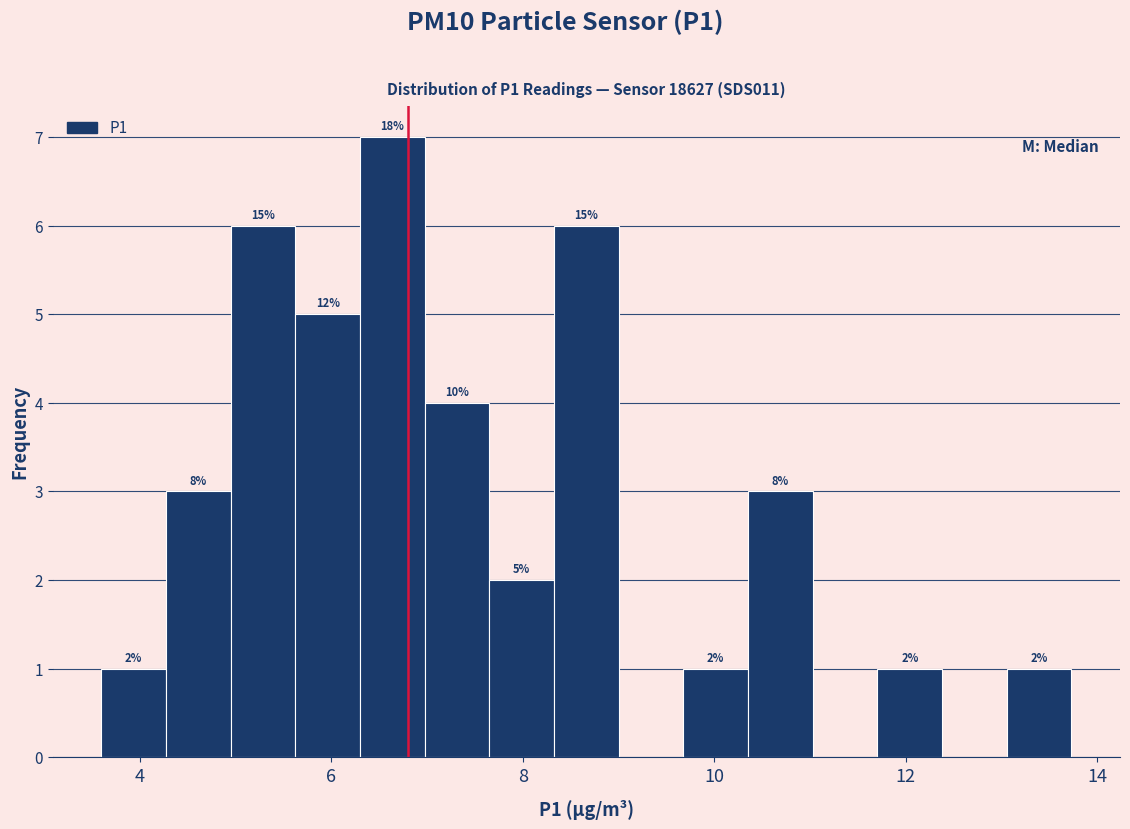

Around what value on the x-axis is the tallest bar? Give the approximate position of its centre, as read against the axis.

6.6